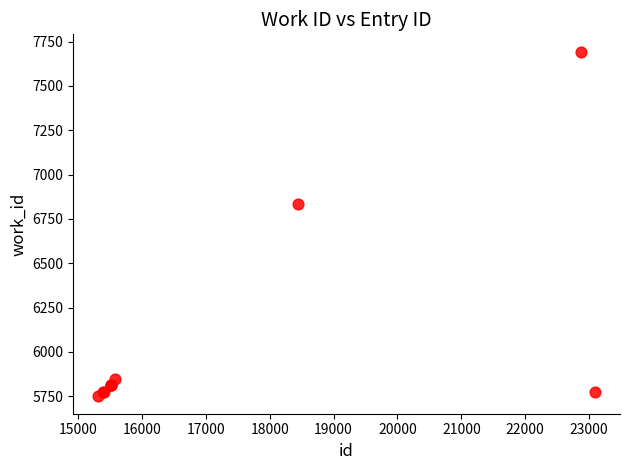

What Y value in the scatter plot is closest to 6721?

6833